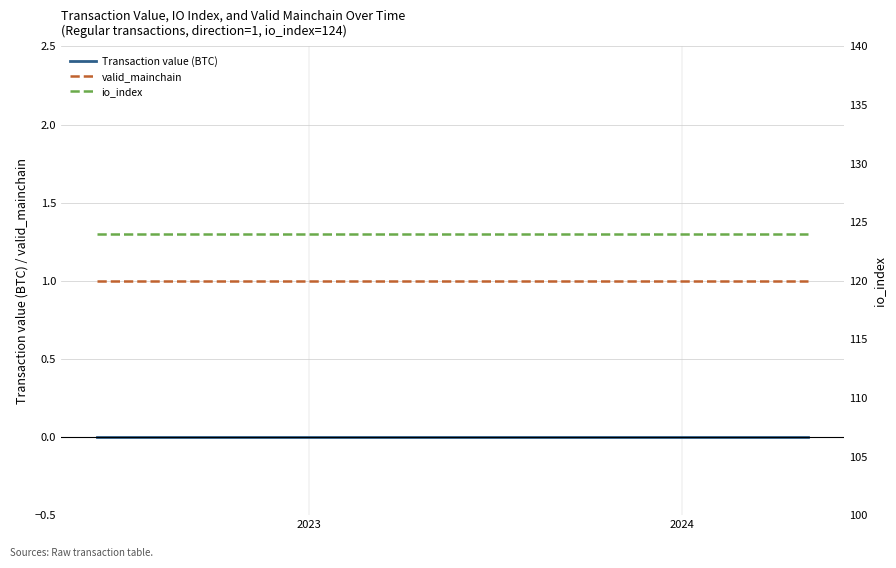

True or false: Transaction value (BTC) and valid_mainchain cross at least once.

False